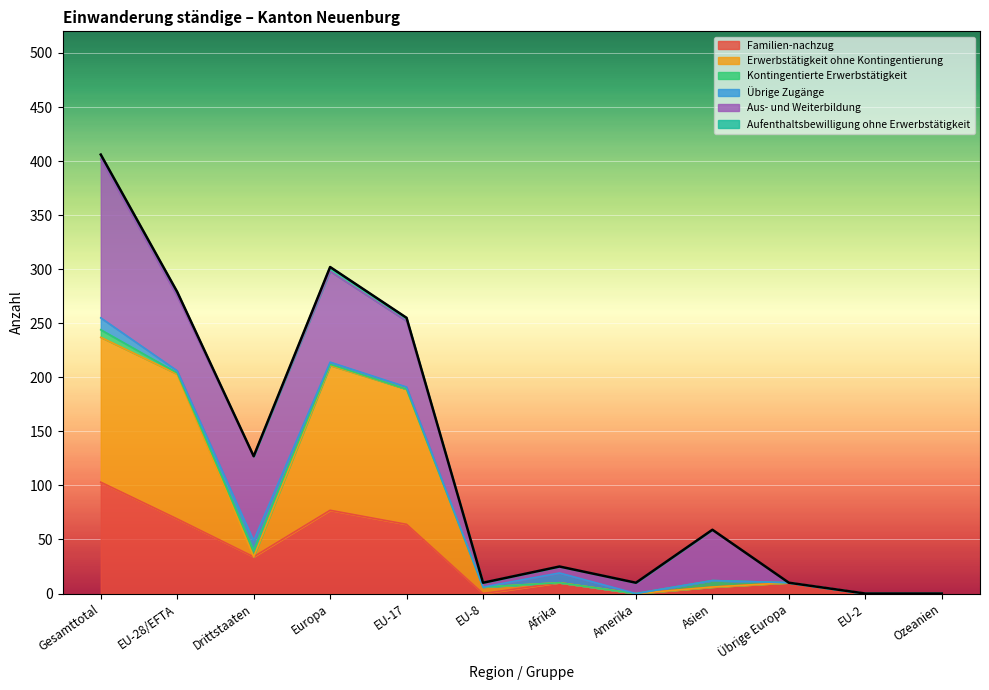

At which category does Erwerbstätigkeit ohne Kontingentierung reach its first local peak?

Europa